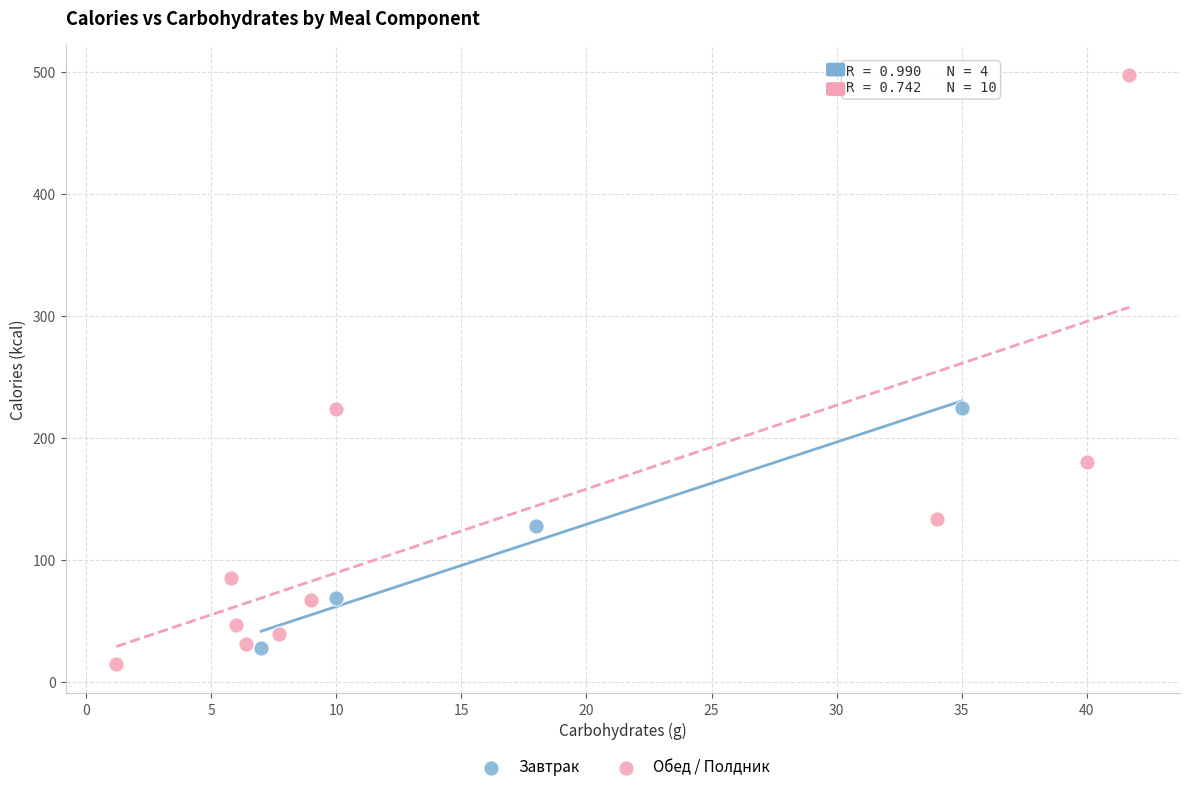

Which series has the largest Y range (max minus min)?

Обед / Полдник